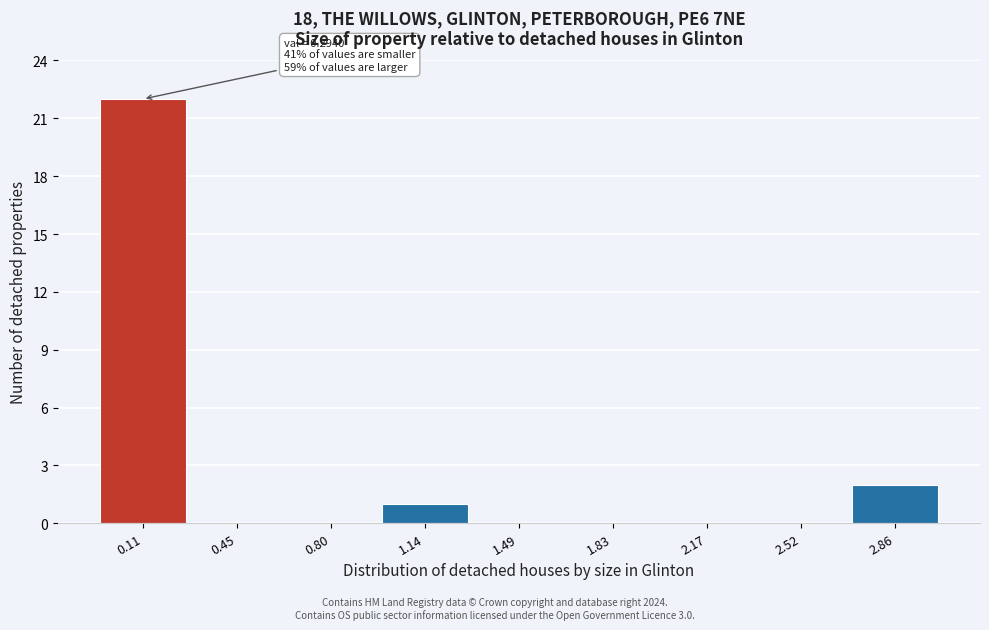

Reading right to left, what are all the values shown in this chart?

2.86=2	2.52=0	2.17=0	1.83=0	1.49=0	1.14=1	0.80=0	0.45=0	0.11=22